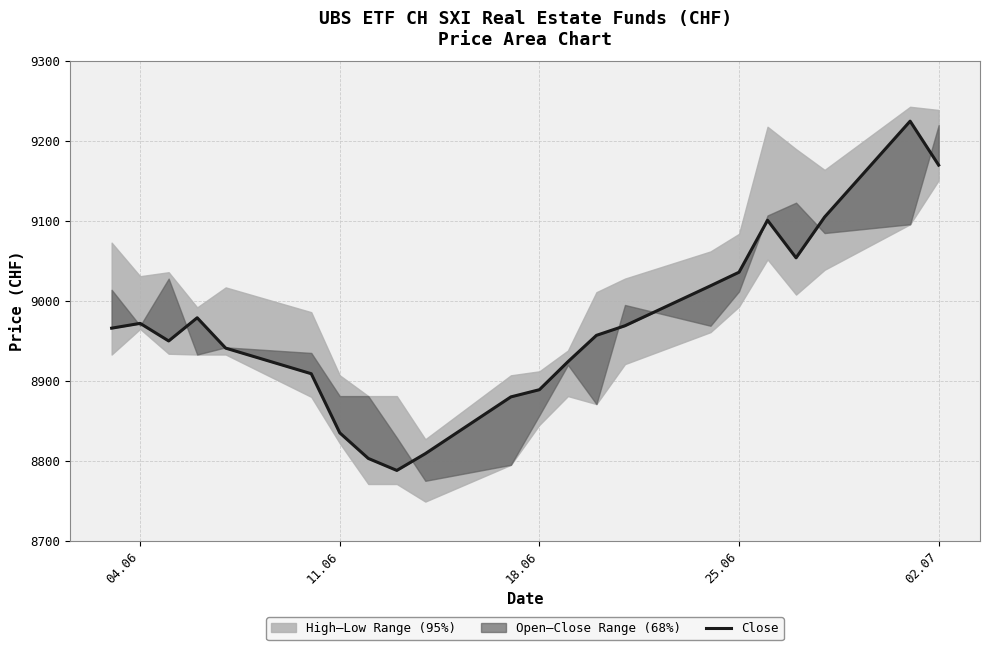

Is this an area chart (filled region under the line)?

No